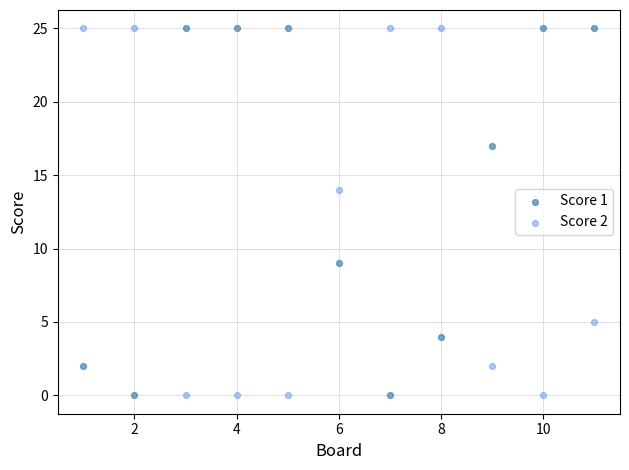

What are all the series names shown in the legend?

Score 1, Score 2